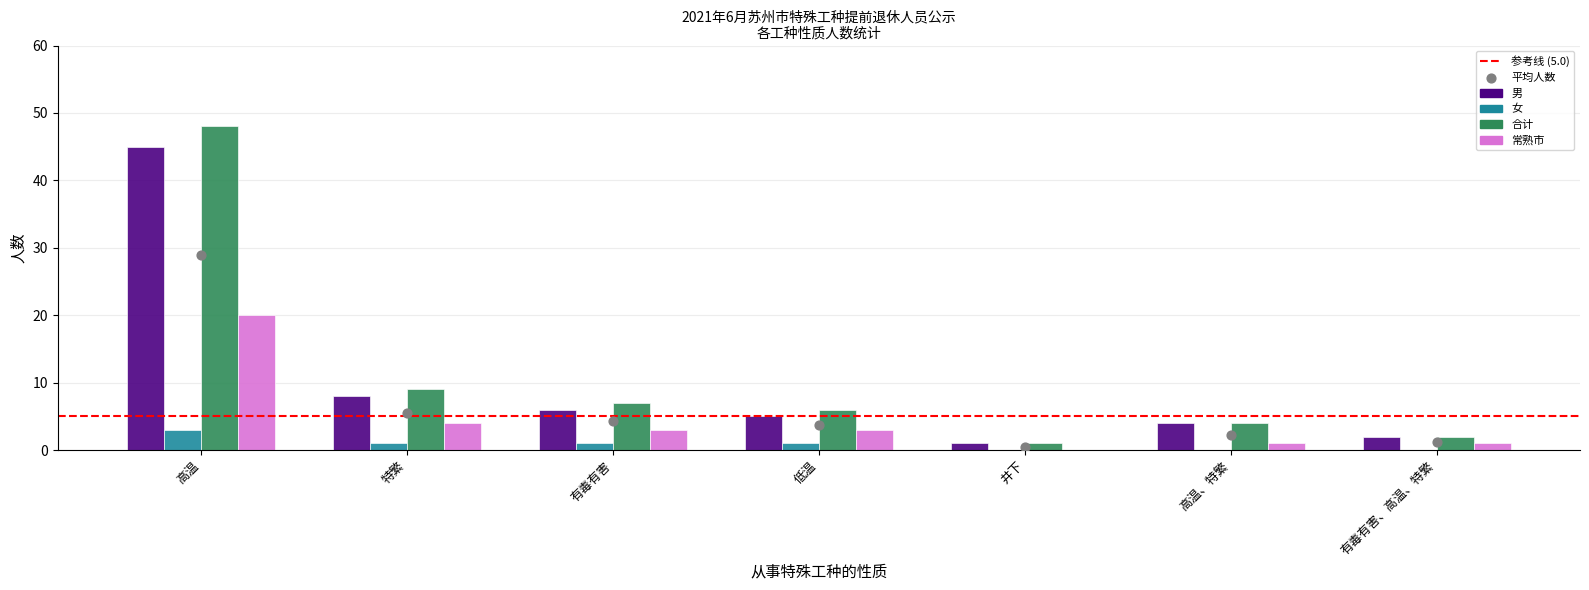

Which series reaches the maximum Y coordinate?

合计